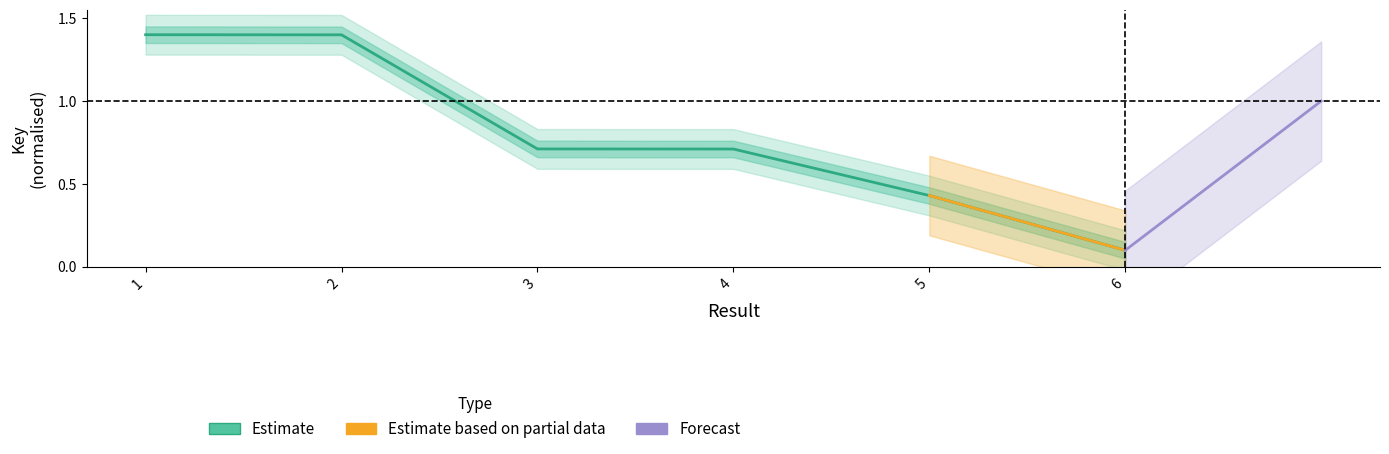

True or false: there are more than 2 points higher than both neighbors.

False